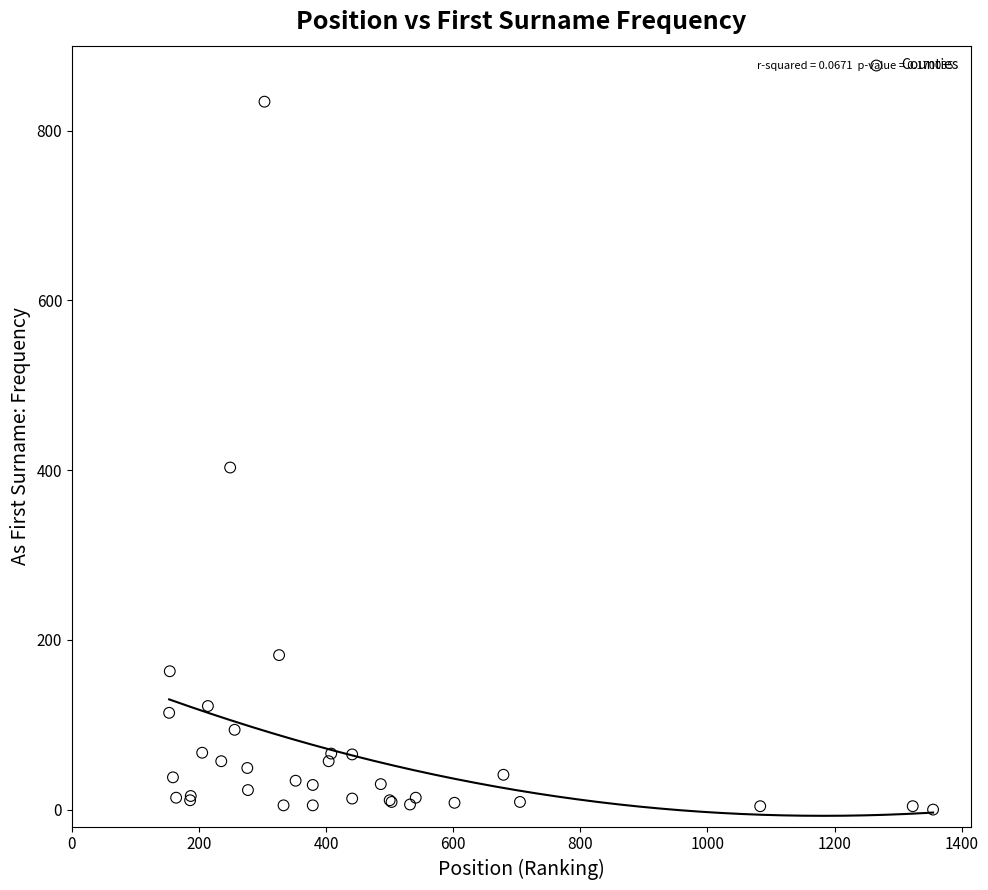

What Y value in the scatter plot is closest to 417?

403